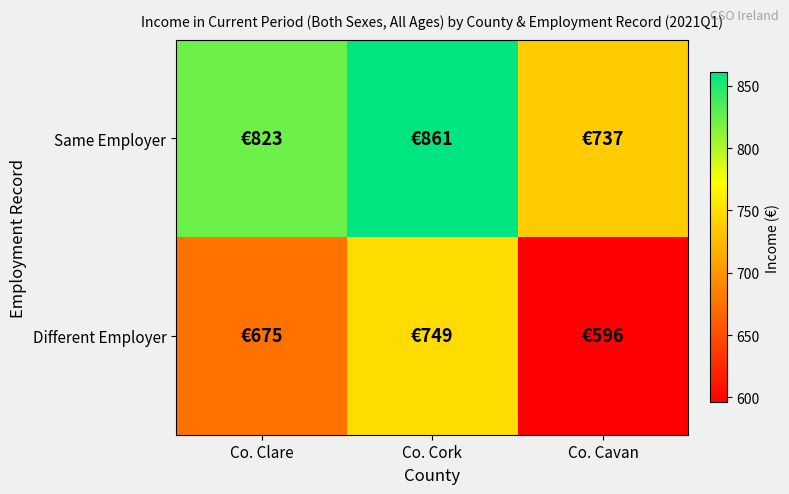

At how many categories does at least one series exceed 671?

3